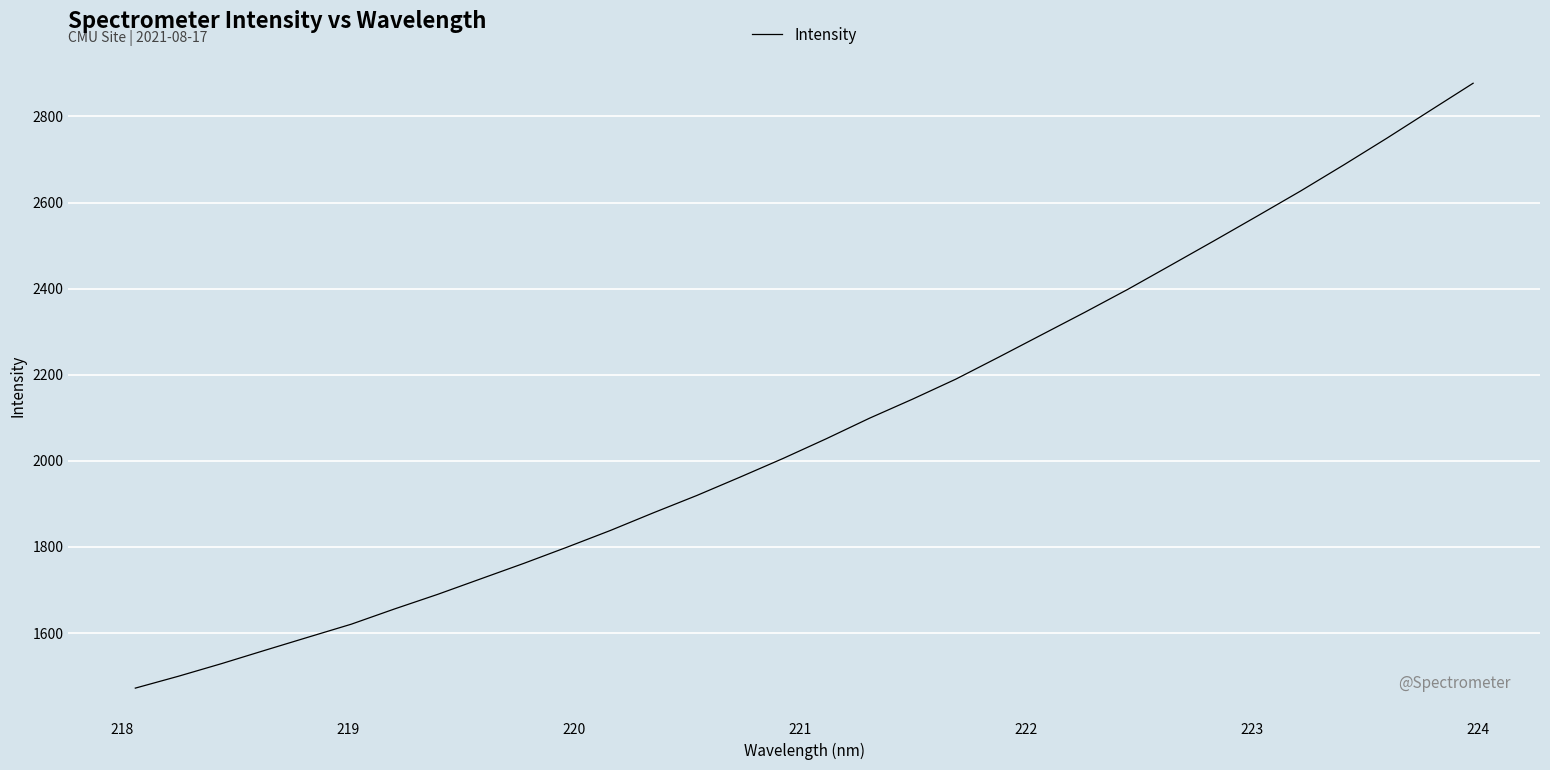

What is the maximum value shown in the chart?

2877.0